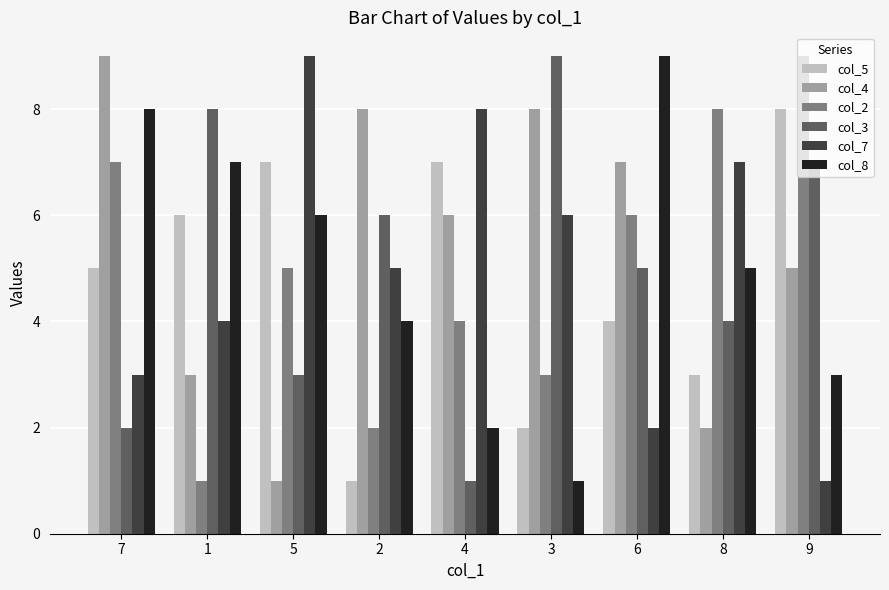

What is the label of the 3rd bar from the right?

6